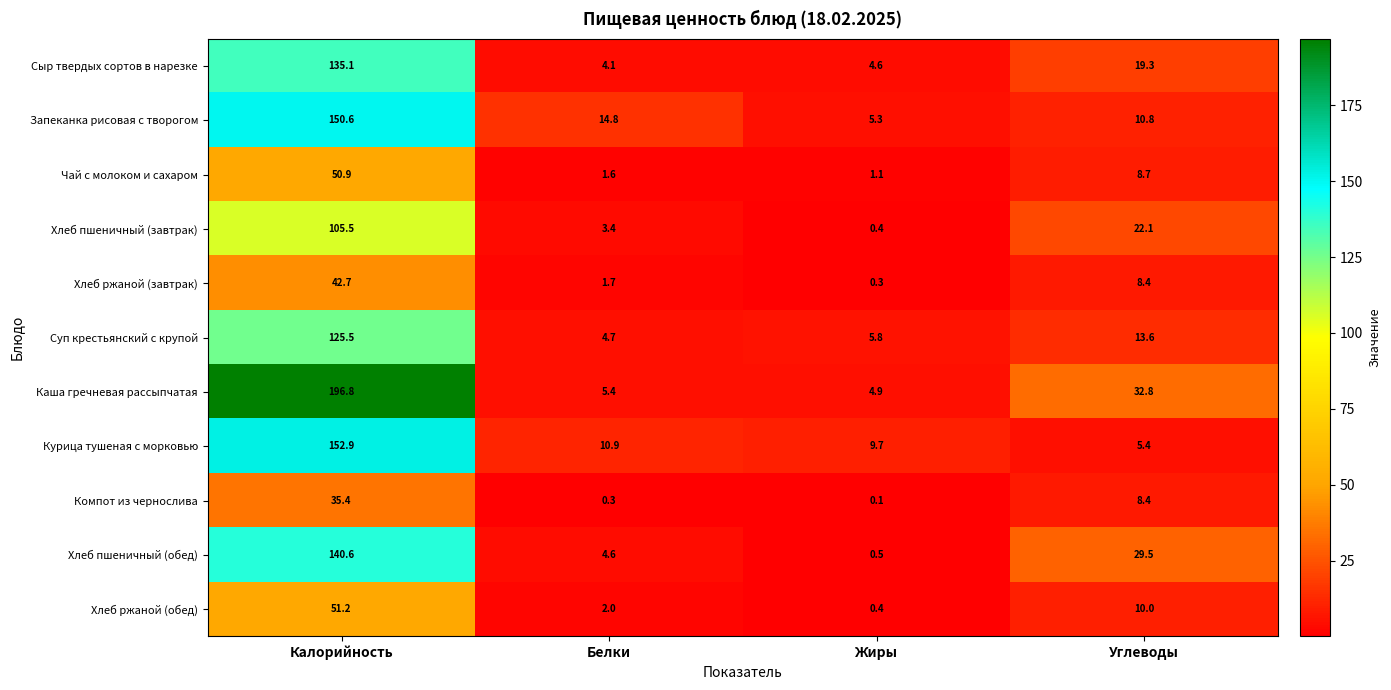

Is the value of Суп крестьянский с крупой at Углеводы greater than the value of Курица тушеная с морковью at Углеводы?

Yes